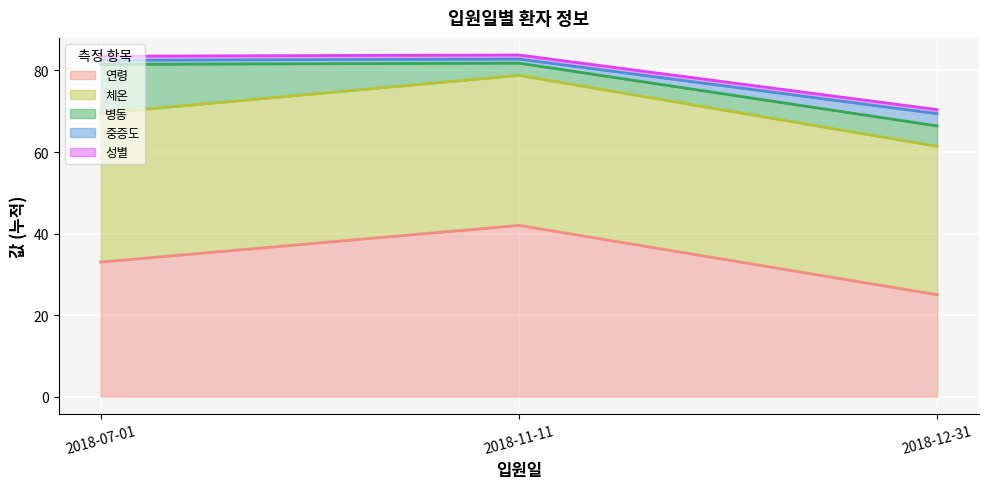

What is the maximum value shown in the chart?

42.0